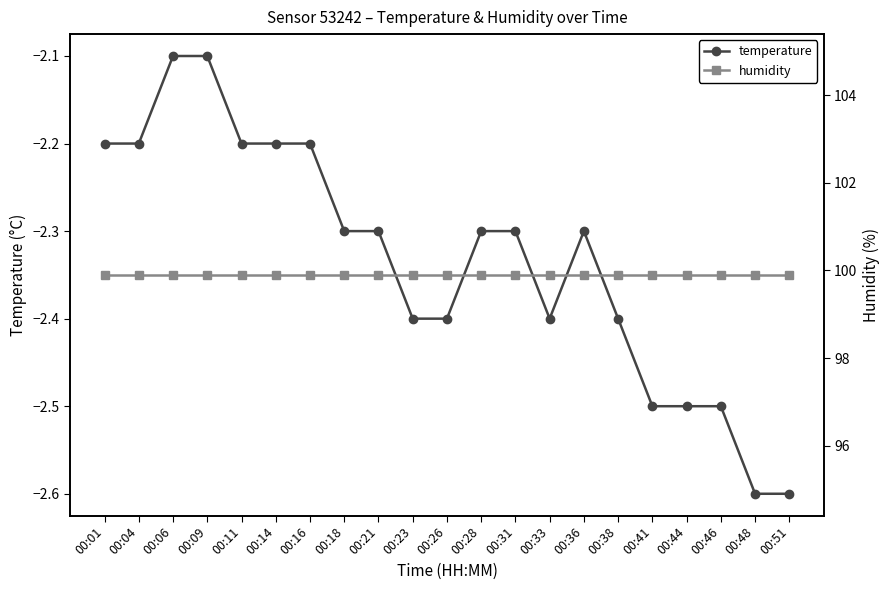

What is the difference between the highest and lowest values at 00:33?

102.3